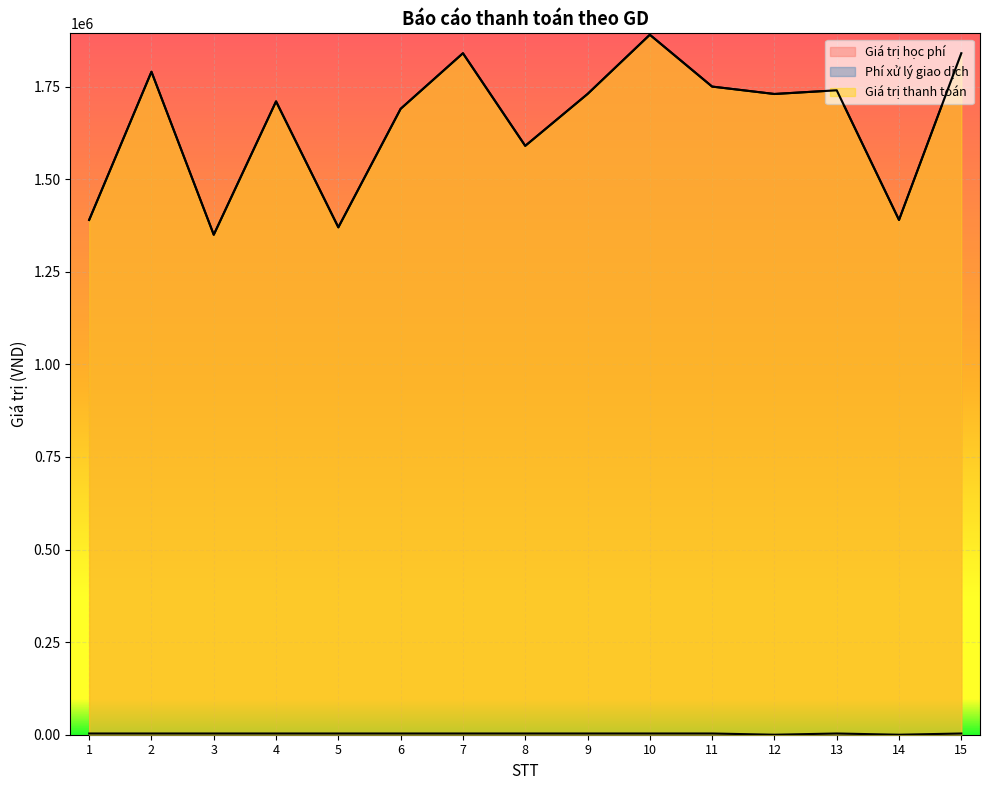

What is the value of the Giá trị thanh toán point at the 6th from the left?

1690000